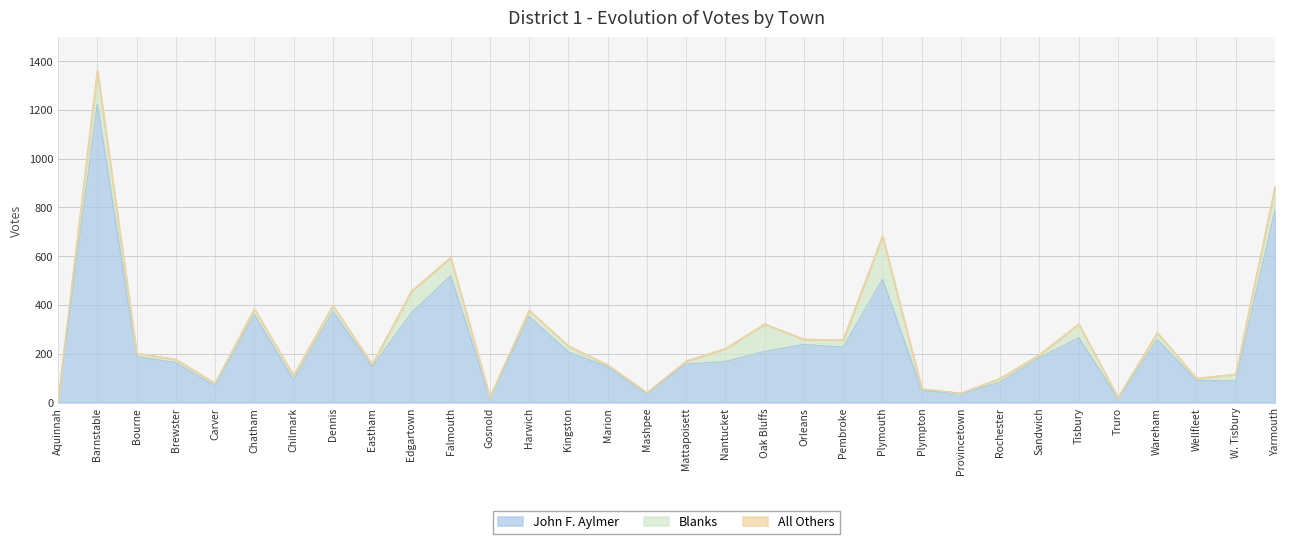

What is the total value across all series at Harwich?

378